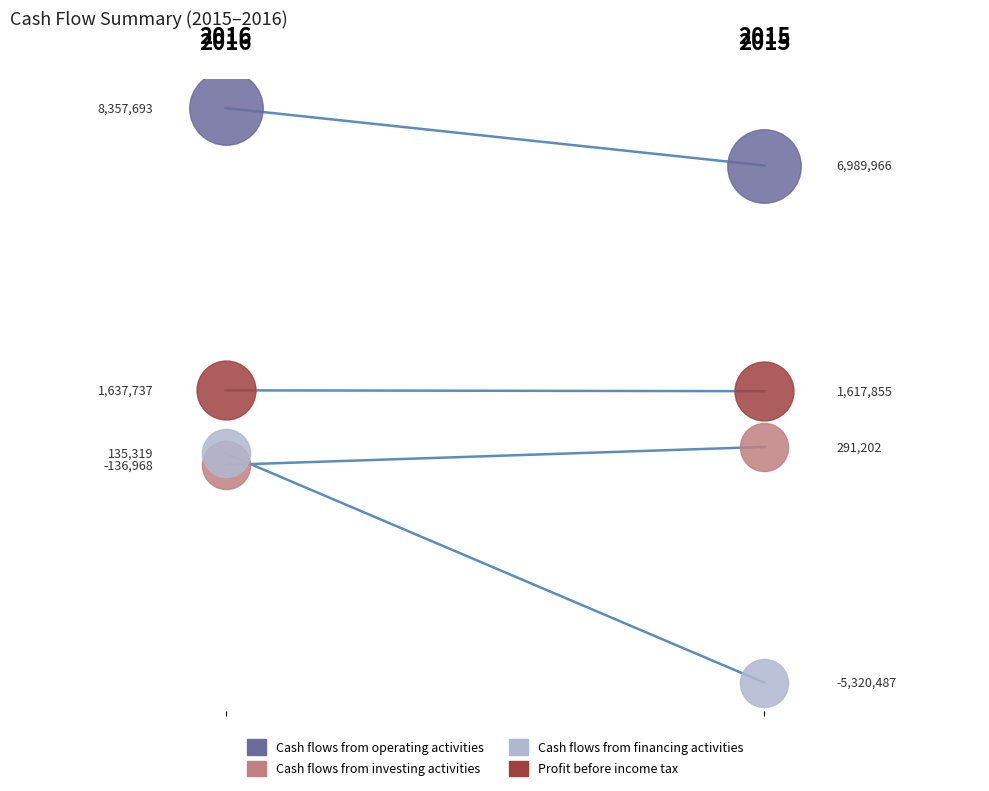

Which series reaches the minimum Y coordinate?

Cash flows from financing activities